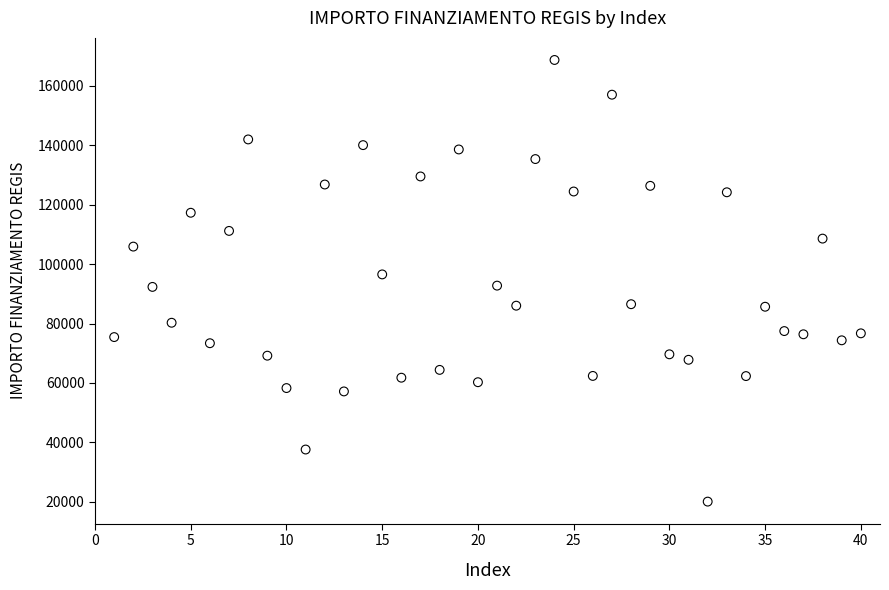

What is the range of Y values (max minus min)?

148725.9